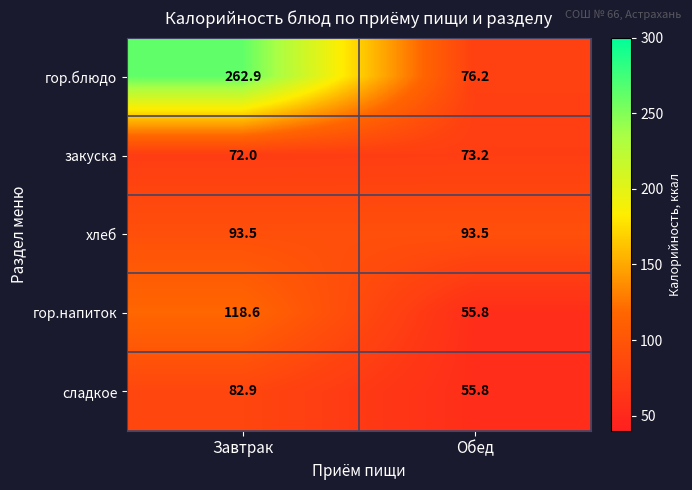

Which category has the highest value in the гор.напиток series?

Завтрак